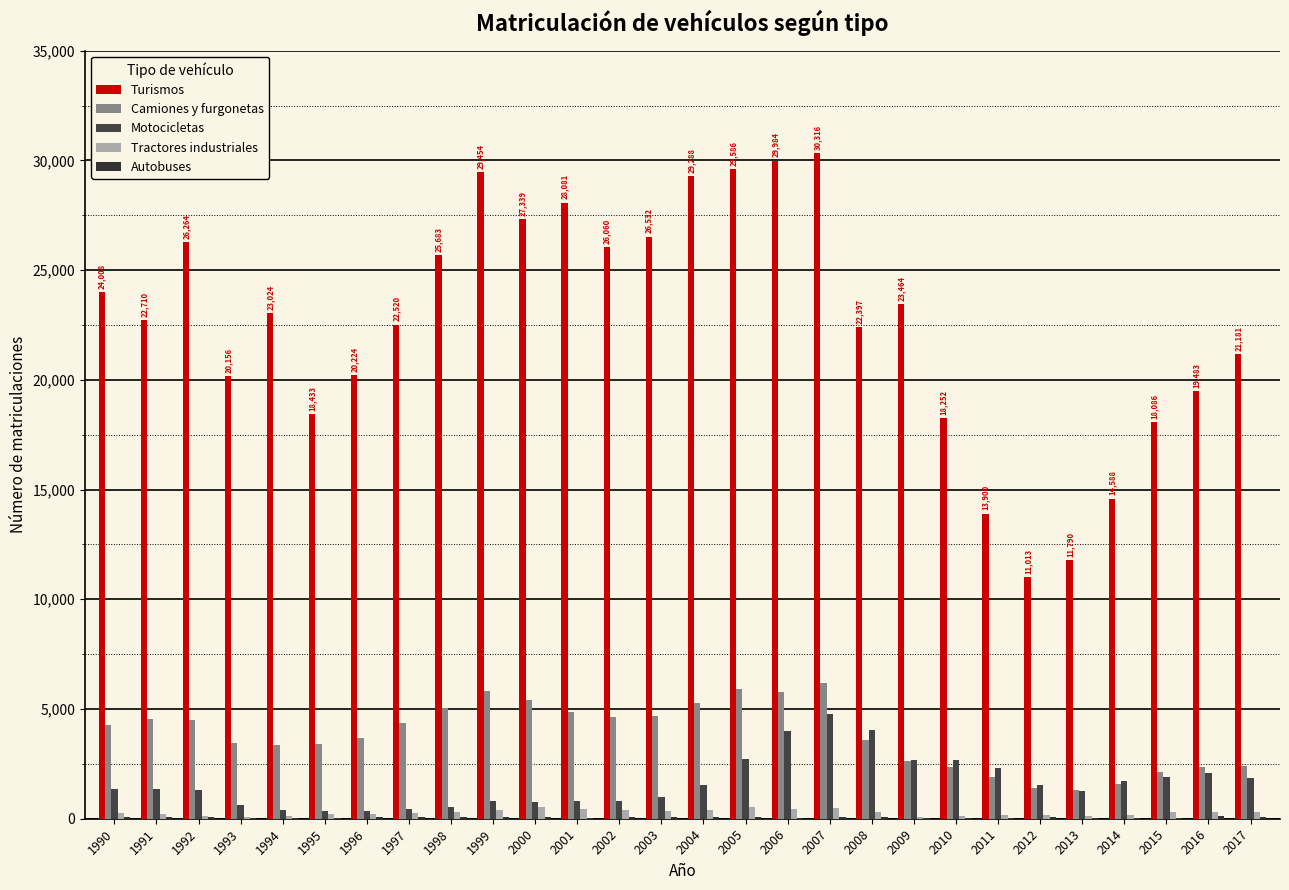

Read the Turismos value at 1993, to the nearest 100.

20200